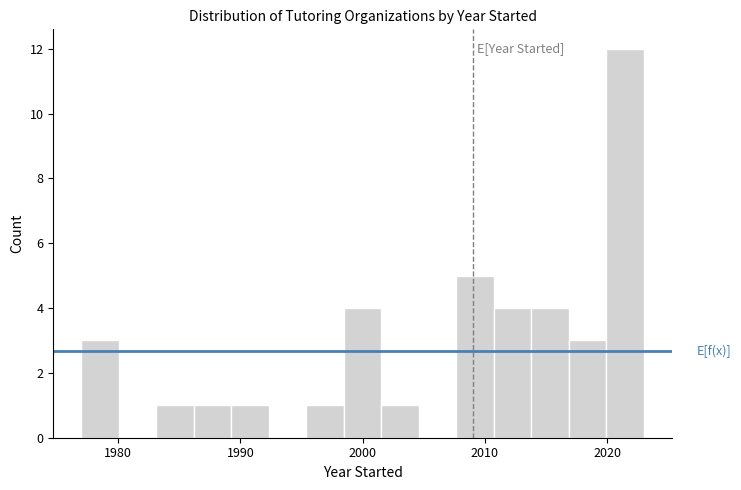

Read against the x-axis, roughly where is the centre of the tallest bar?

2021